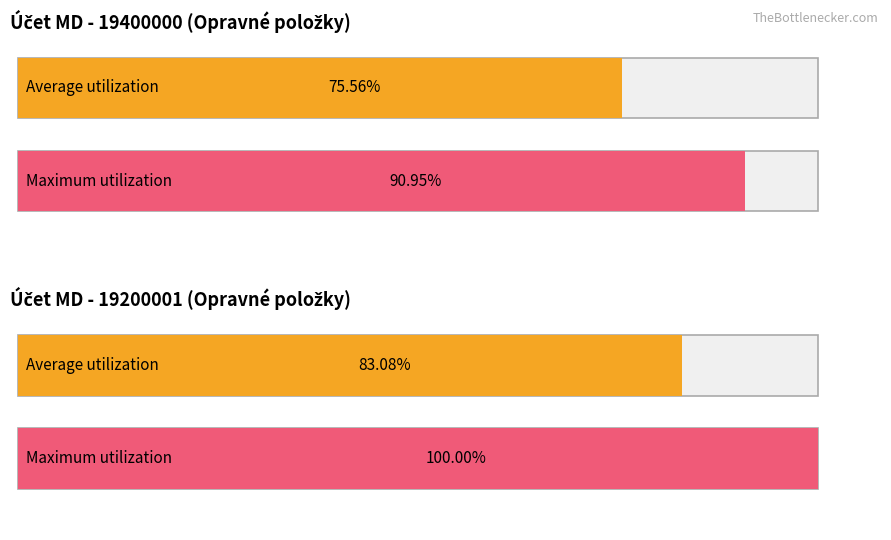

Rank the series at 7 from lowest to highest value.

Average utilization, Maximum utilization